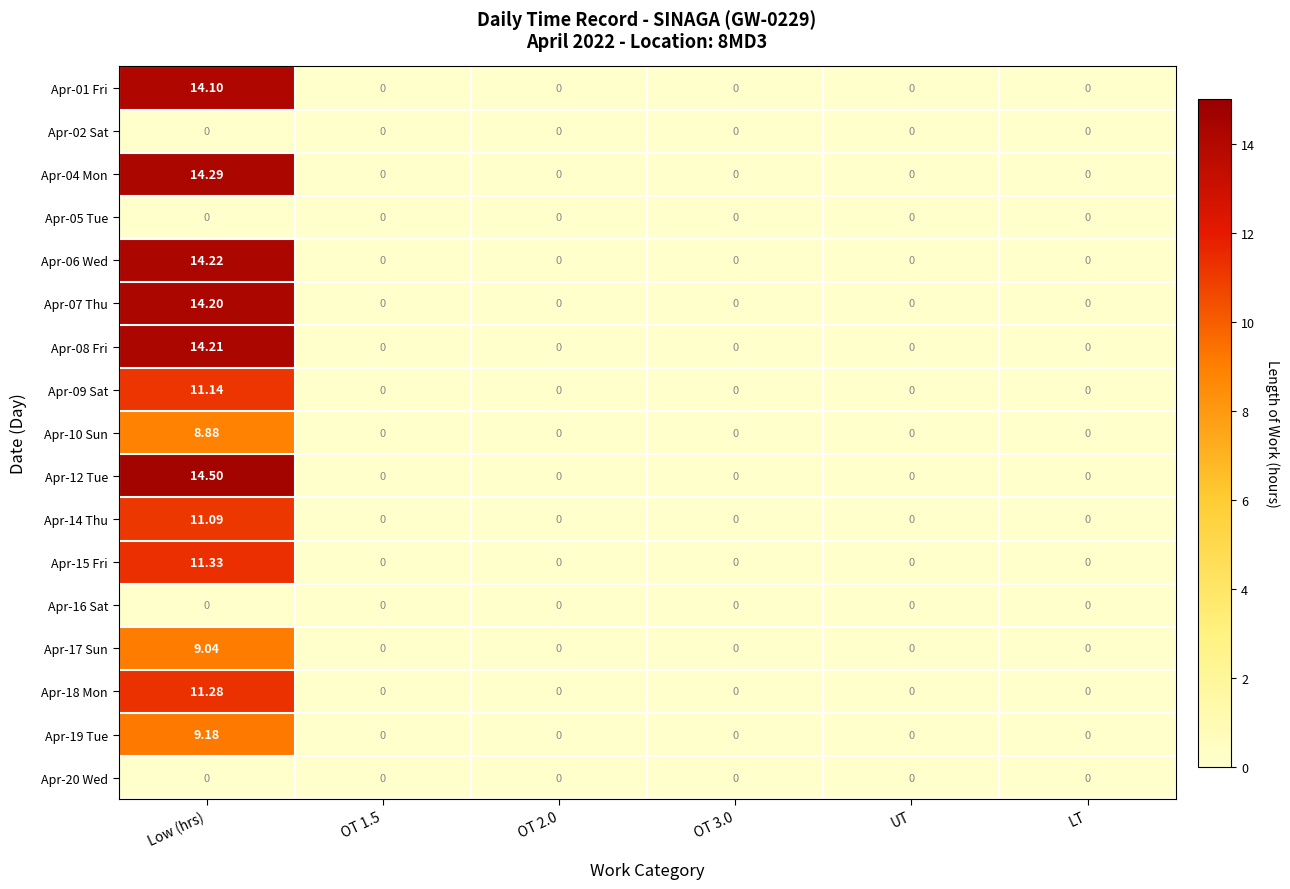

At which category is the sum across all series the highest?

Low (hrs)